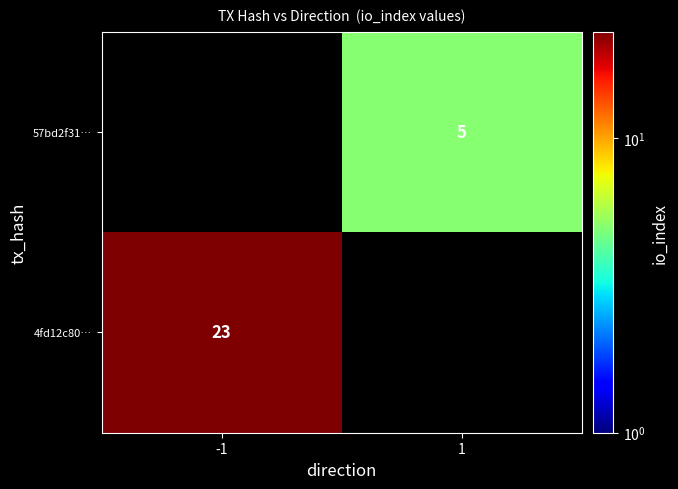

The 57bd2f31… series shows 5 at 1. True or false?

True